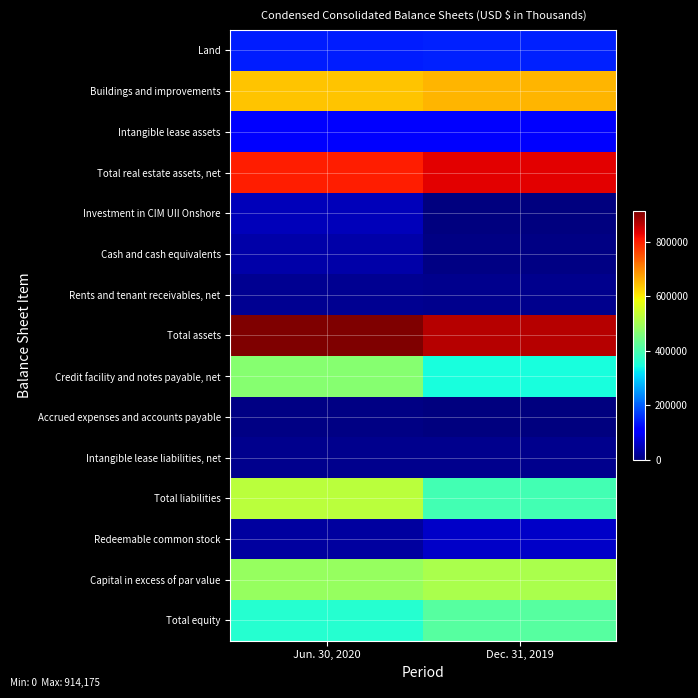

How many categories are shown in the chart?

2